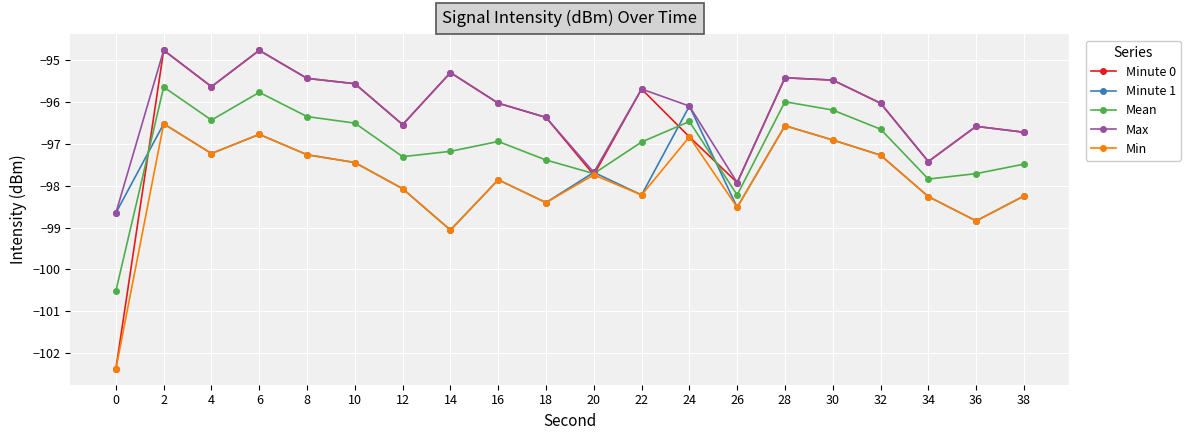

What are all the series names shown in the legend?

Minute 0, Minute 1, Mean, Max, Min